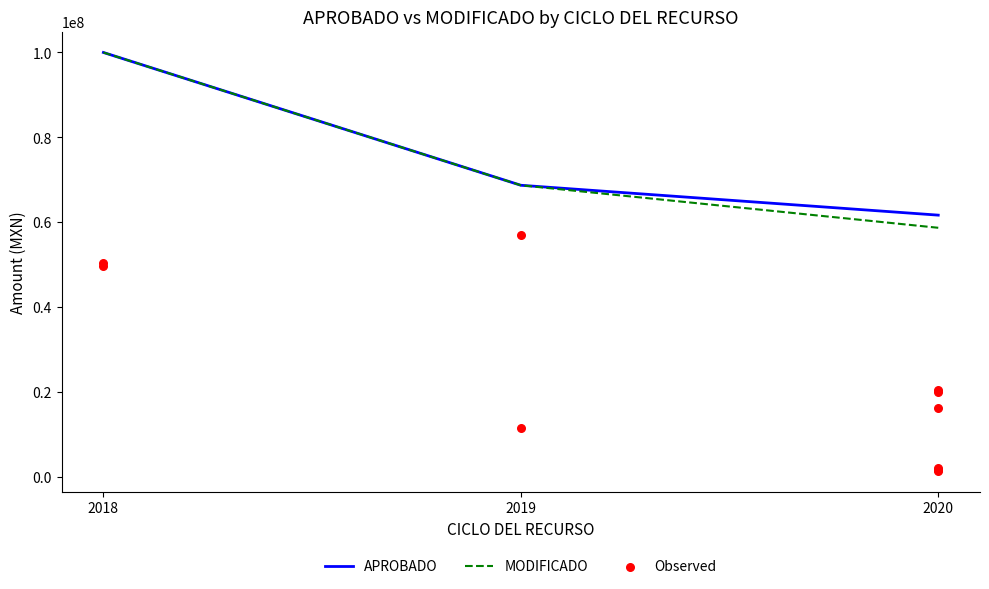

What is the change in value from 2018 to 2019?

-37941760.8